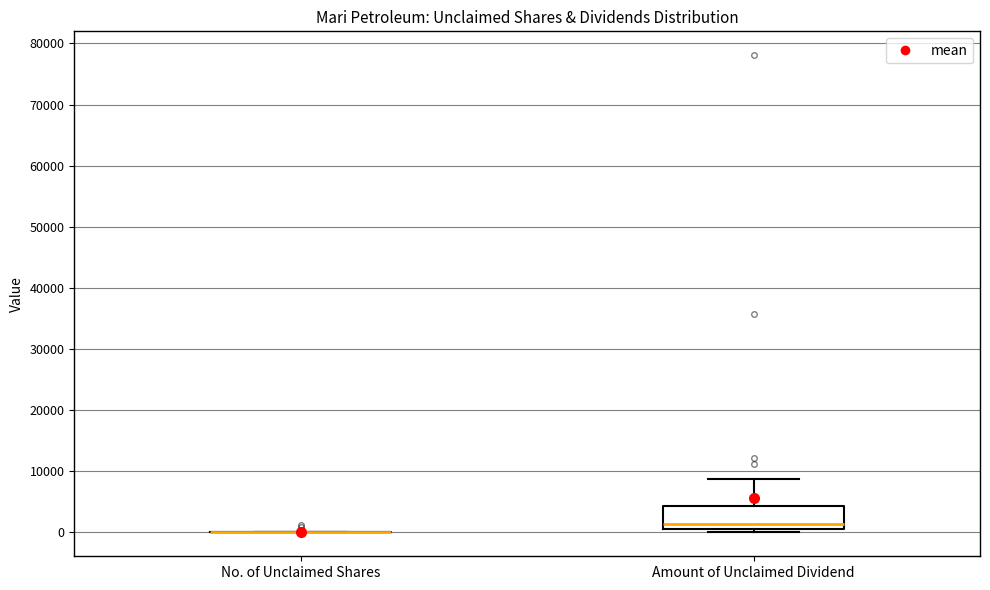

Reading left to right, read every box against the y-axis: the position of its median line, the range the box covers, and the ends of its whiskers. The values are not printed on the chart, so give them approximately, as read against the axis.

No. of Unclaimed Shares: box collapsed to a line at 0, whiskers 0 to 0
Amount of Unclaimed Dividend: median 1000 (just above the box's lower edge), box 1000 to 4000, whiskers 0 to 9000